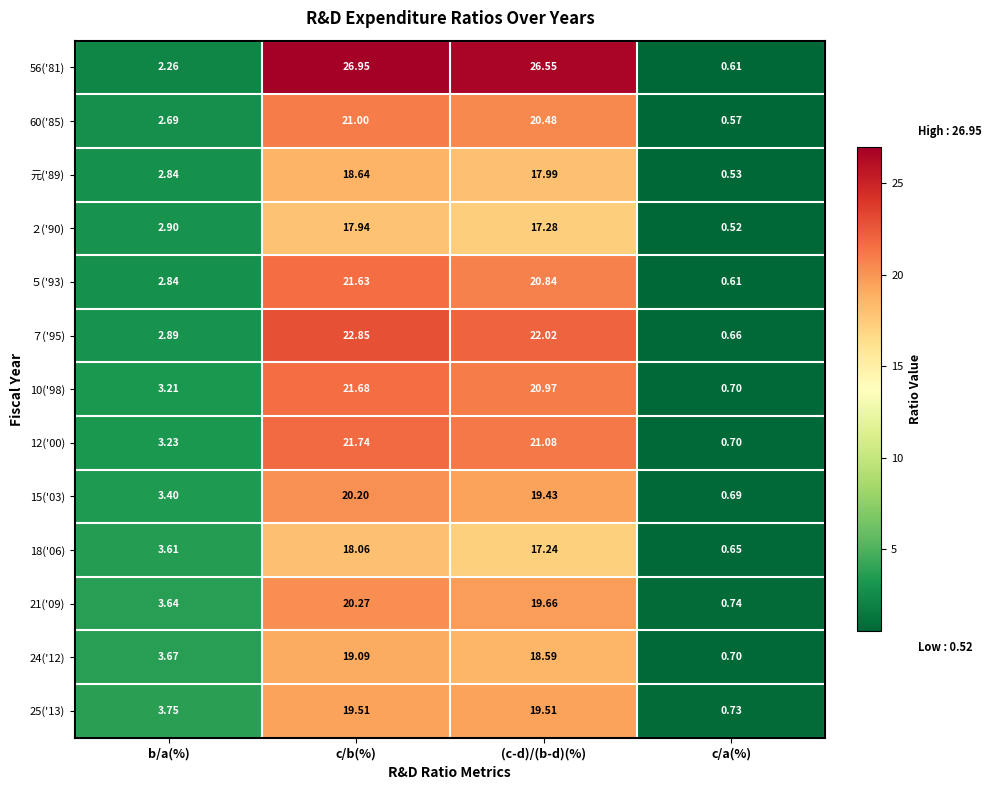

At which label does 60('85) first exceed 20?

c/b(%)